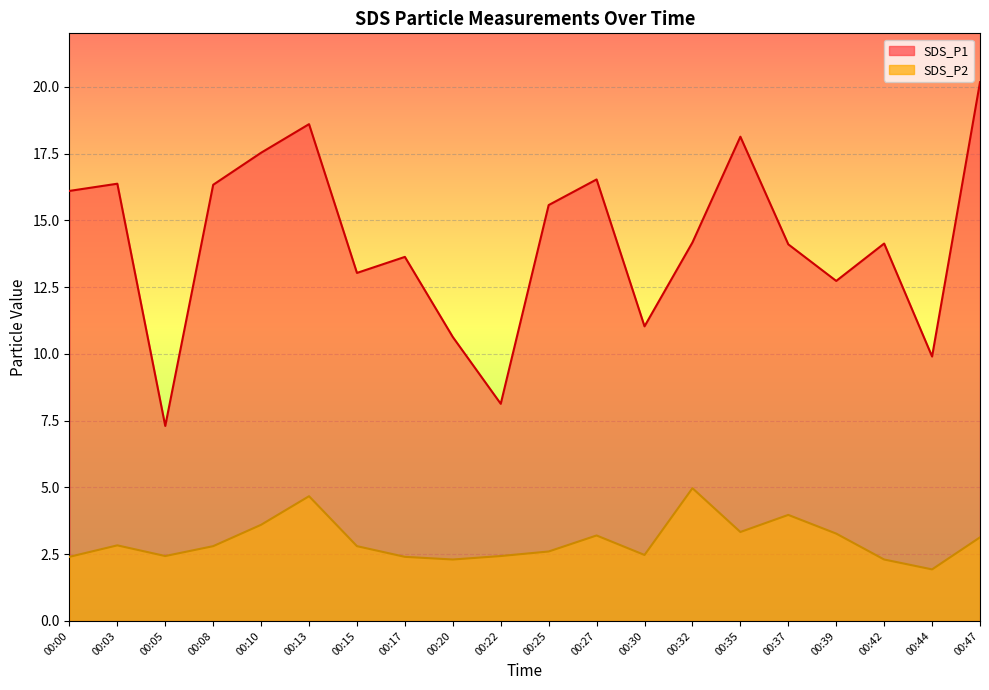

True or false: SDS_P1 and SDS_P2 intersect in this chart.

False